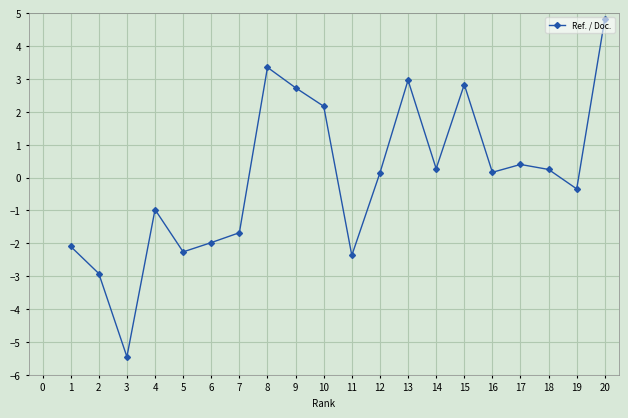

What is the value of the 10th point from the left?

2.2